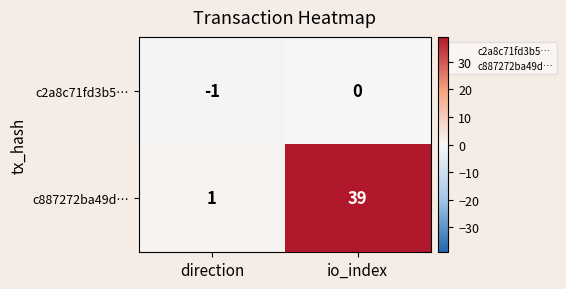

Reading left to right, extract all data points from this chart.

c2a8c71fd3b5…: direction=-1	io_index=0
c887272ba49d…: direction=1	io_index=39